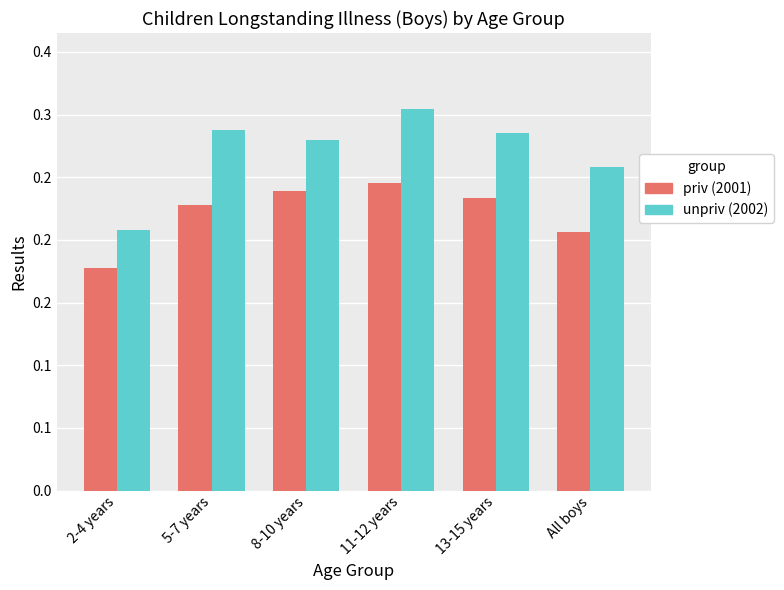

Reading left to right, transcribe all the data shown in this chart.

2001 (priv): 0.2	0.2	0.2	0.2	0.2	0.2
2002 (unpriv): 0.2	0.3	0.3	0.3	0.3	0.3